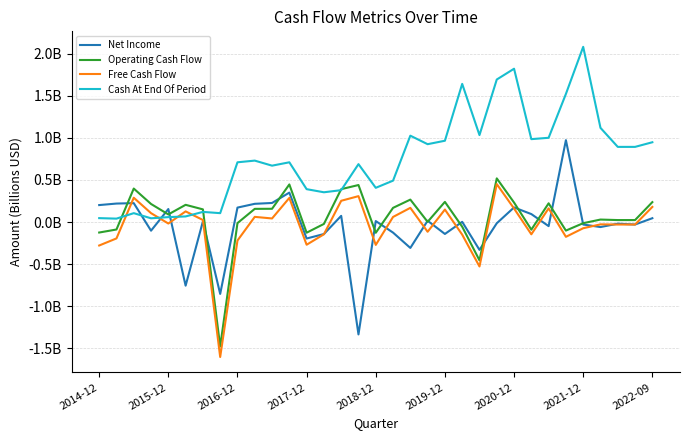

How many times do Cash At End Of Period and Net Income cross each other?

3